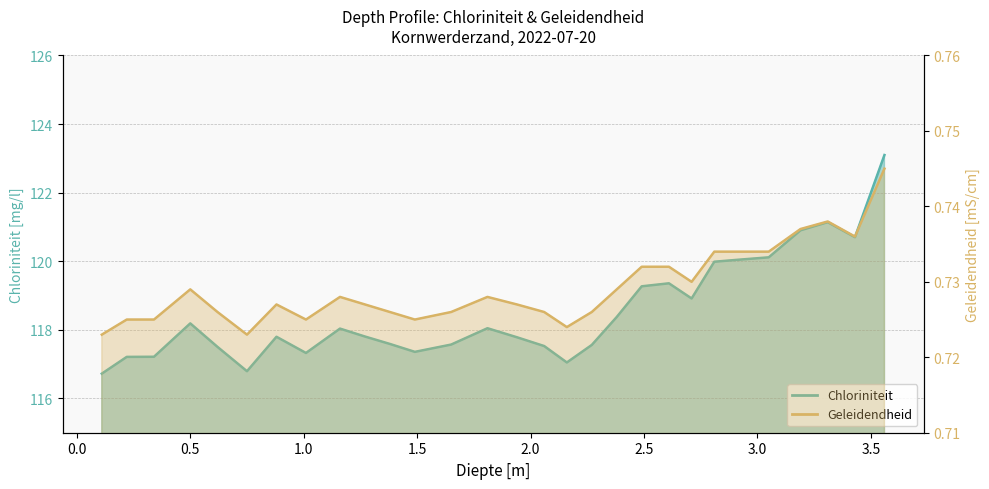

How many interior local peaks does the Geleidendheid series have?

5